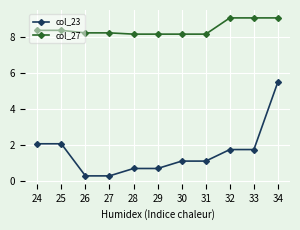

Is the value of col_23 at 28 greater than the value of col_27 at 33?

No